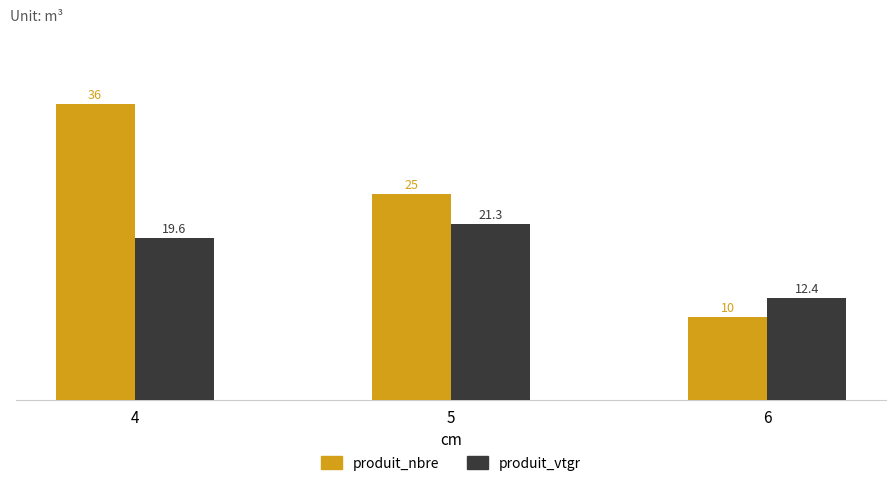

What is the average value of the produit_nbre series?

23.7